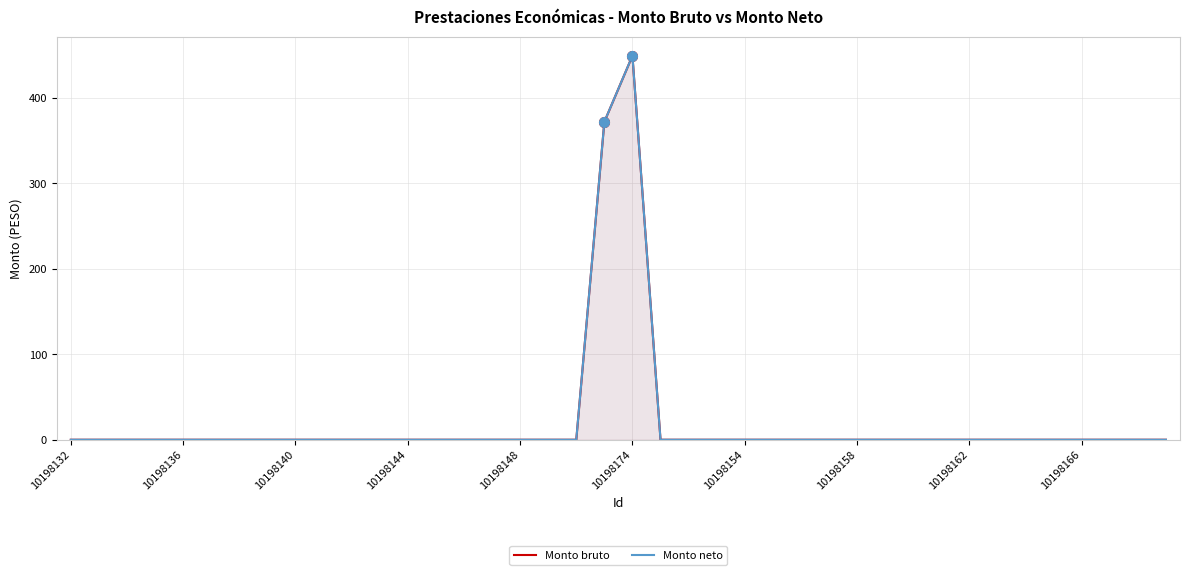

Reading left to right, what are all the values shown in this chart?

Monto bruto: 0.0	0.0	0.0	0.0	0.0	0.0	0.0	0.0	0.0	0.0	0.0	0.0	0.0	0.0	0.0	0.0	0.0	0.0	0.0	372.1	449.3	0.0	0.0	0.0	0.0	0.0	0.0	0.0	0.0	0.0	0.0	0.0	0.0	0.0	0.0	0.0	0.0	0.0	0.0	0.0
Monto neto: 0.0	0.0	0.0	0.0	0.0	0.0	0.0	0.0	0.0	0.0	0.0	0.0	0.0	0.0	0.0	0.0	0.0	0.0	0.0	372.1	449.3	0.0	0.0	0.0	0.0	0.0	0.0	0.0	0.0	0.0	0.0	0.0	0.0	0.0	0.0	0.0	0.0	0.0	0.0	0.0